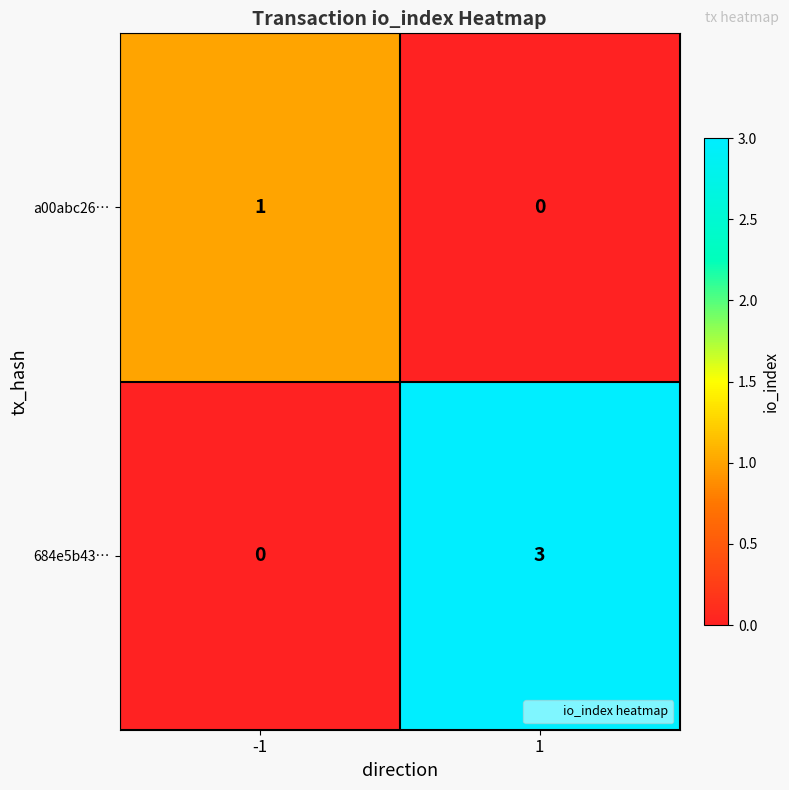

Is it true that a00abc26… equals 1 at -1?

True